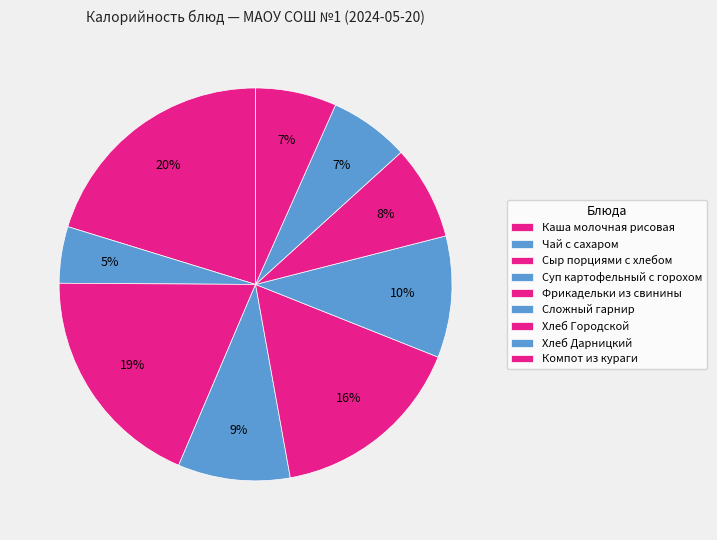

Is Сложный гарнир the majority of the pie?

No